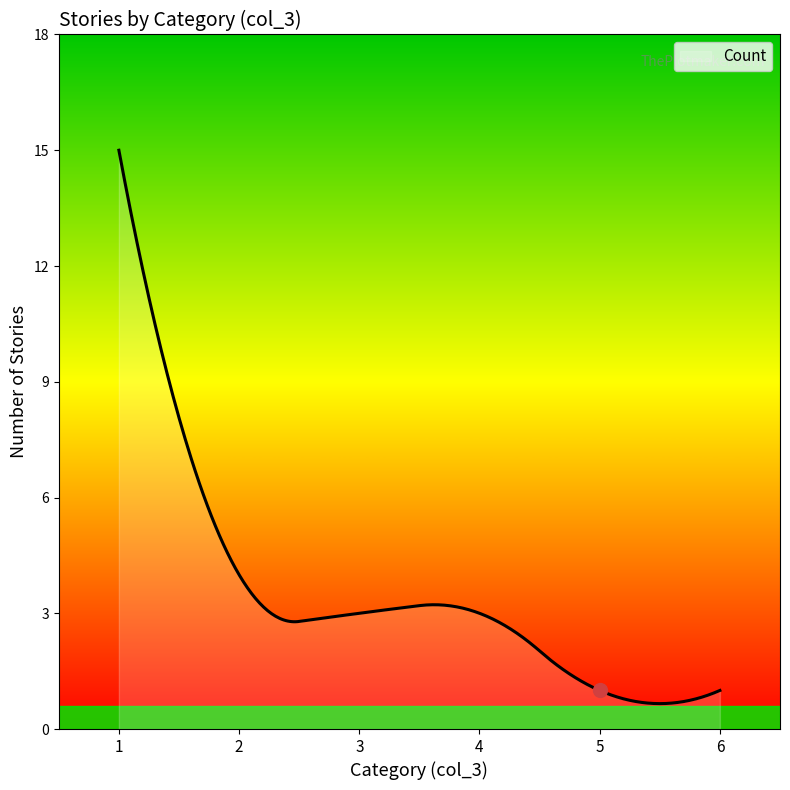

What is the difference between the maximum and minimum values?

14.3